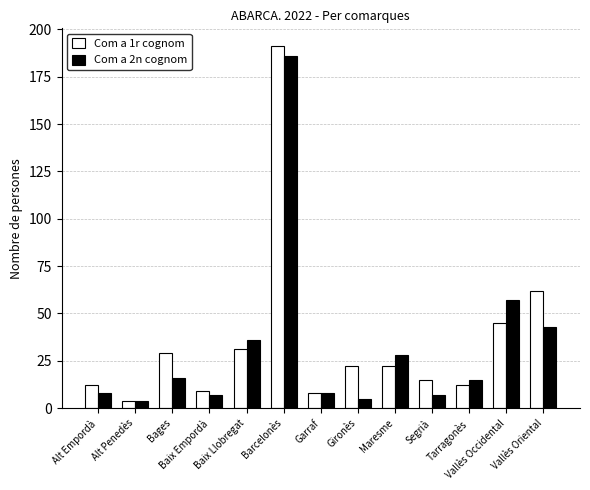

What is the value of the Com a 2n cognom bar at the 11th from the left?

15